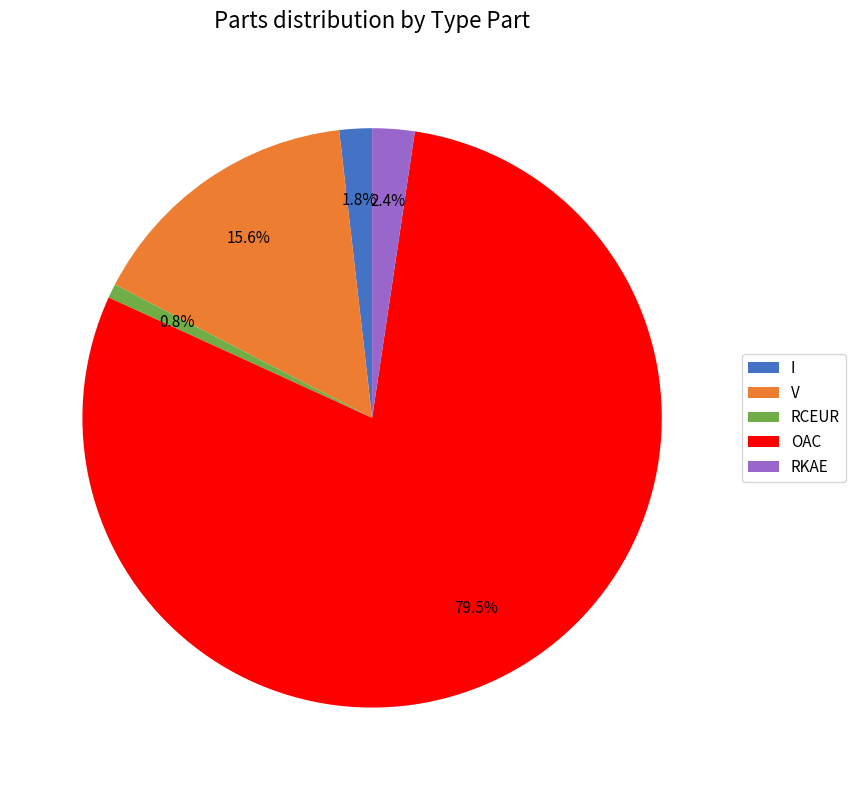

True or false: V accounts for 16% of the total.

True